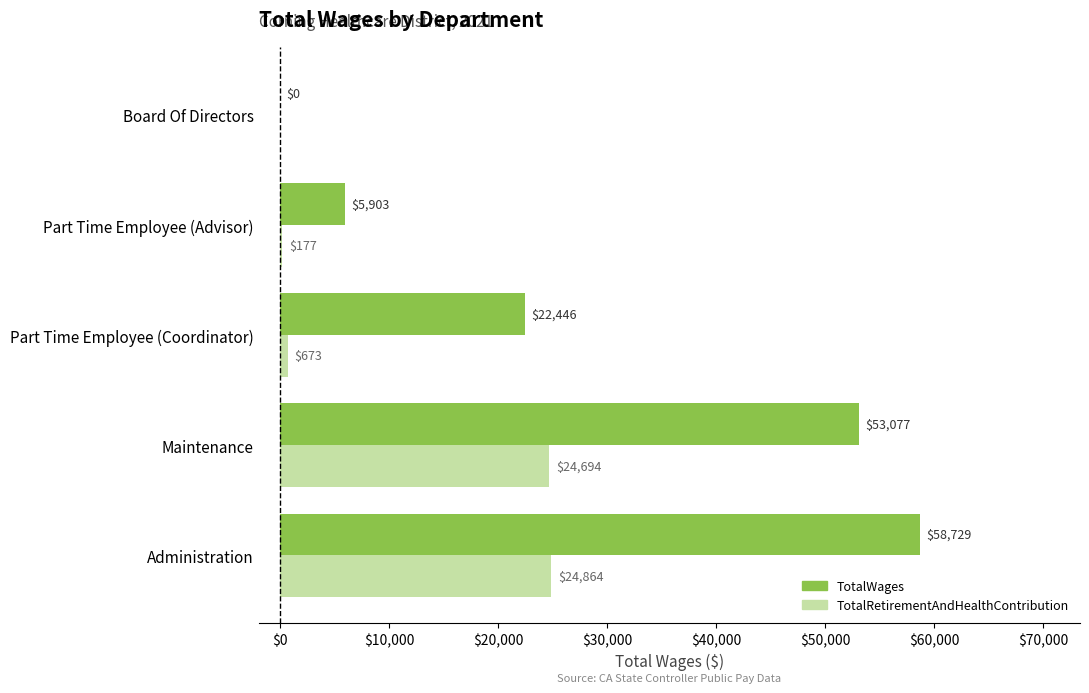

Count the number of data series in this chart.

2